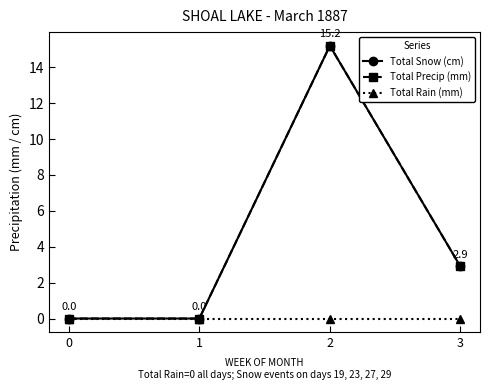

In Total Precip (mm), how many points are higher than both neighbors (excluding endpoints)?

1